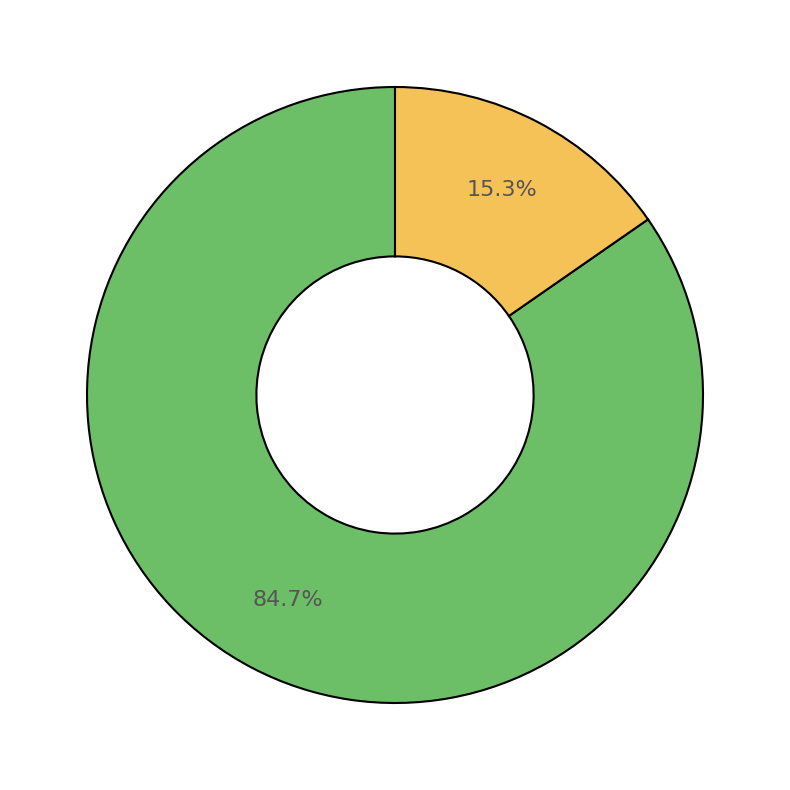

Is there any slice that represents more than half of the pie?

Yes